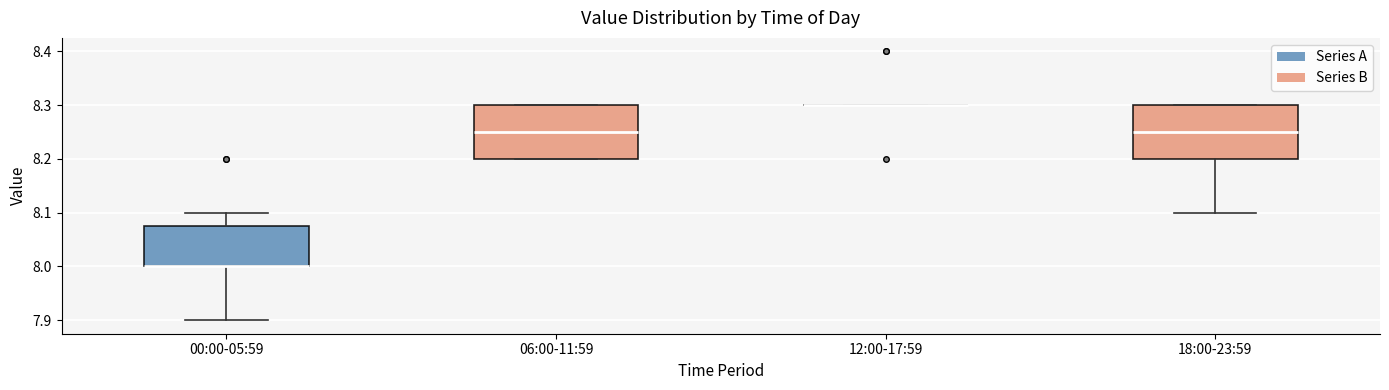

Where is the lower edge of the box for 00:00-05:59 on the y-axis? The values are not printed on the chart, so give them approximately, as read against the axis.

8.00